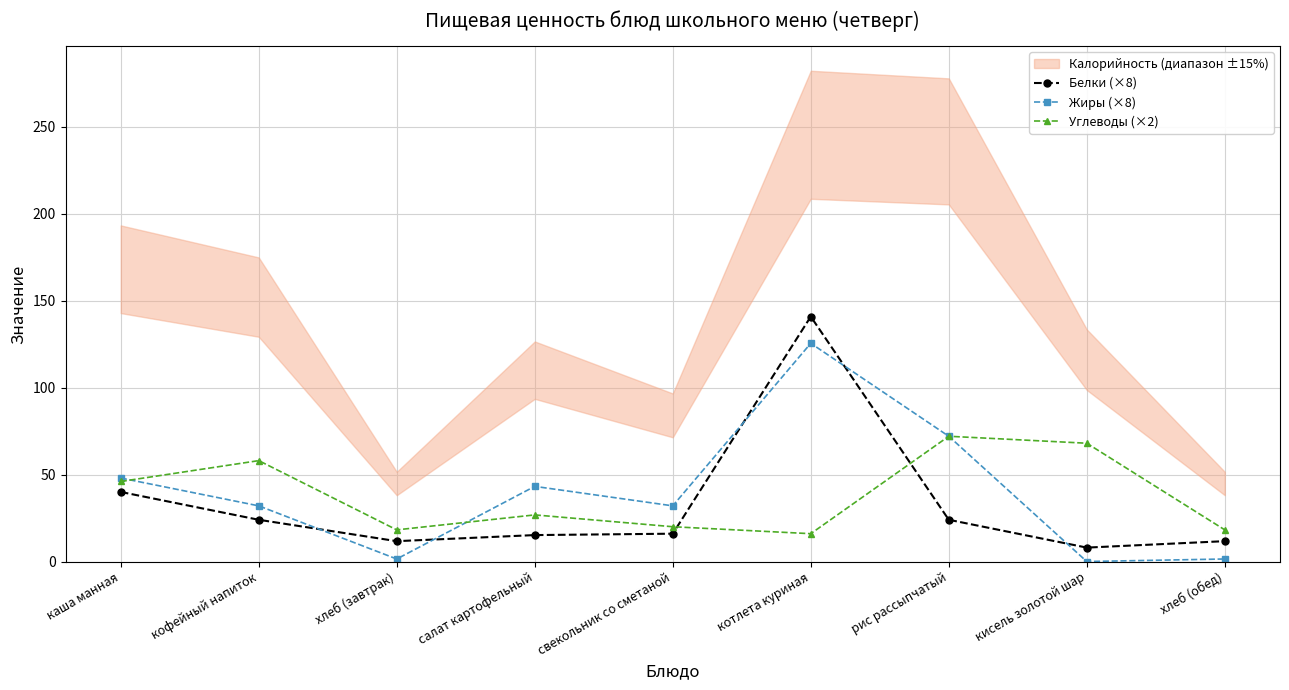

Between свекольник со сметаной and кисель золотой шар, which series saw the biggest shift?

Углеводы (×2)